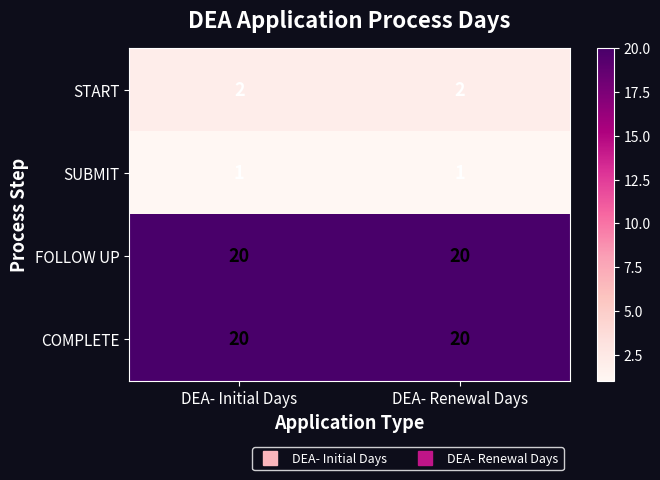

What is the difference between the highest and lowest values at DEA- Renewal Days?

19